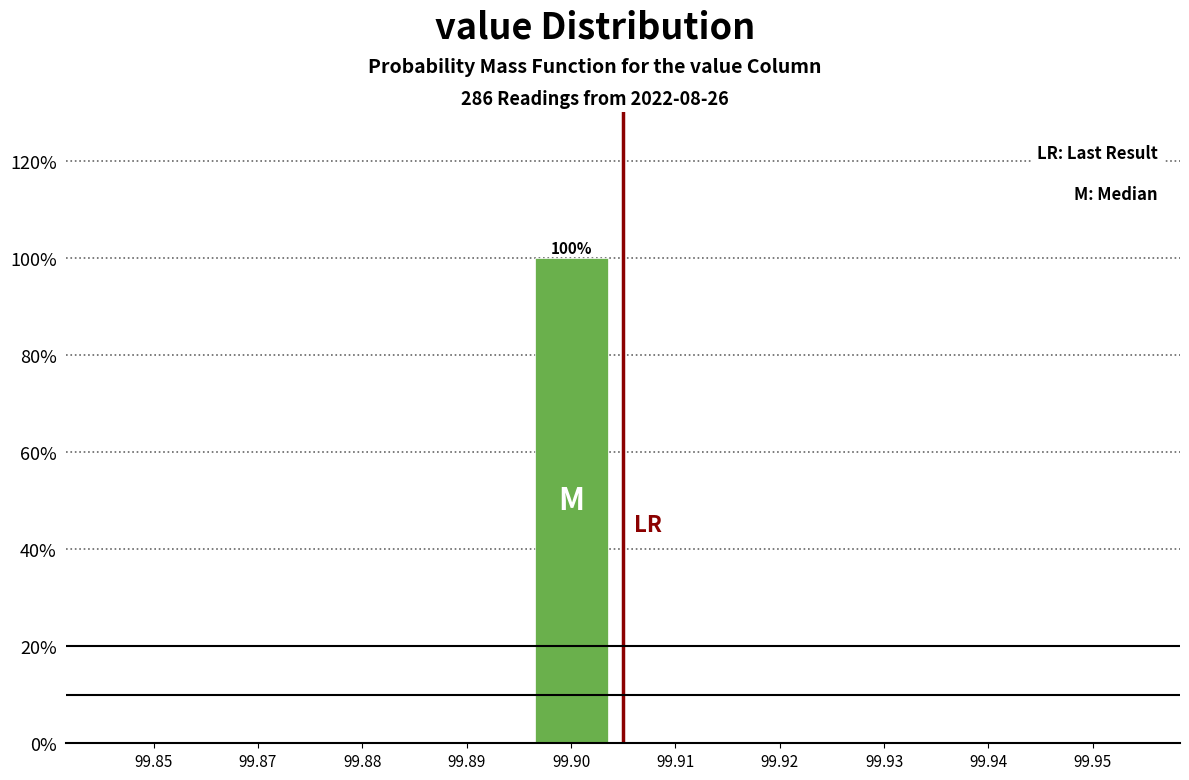

Reading right to left, what are all the values shown in this chart?

99.95=0	99.94=0	99.93=0	99.92=0	99.91=0	99.90=100	99.89=0	99.88=0	99.87=0	99.85=0